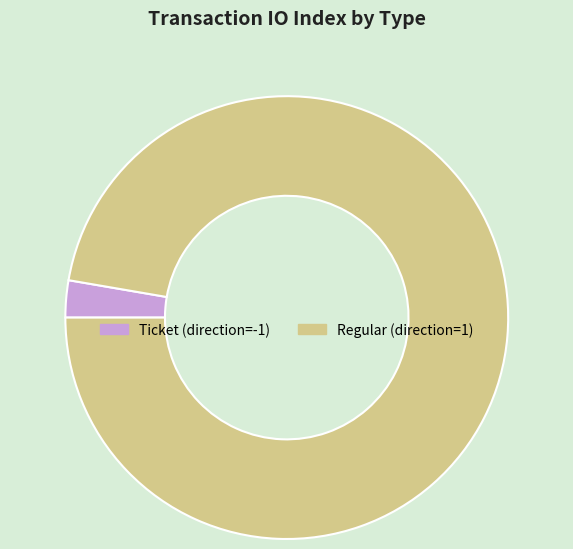

What is the ratio of the value at Regular (direction=1) to the value at Ticket (direction=-1)?

36.0